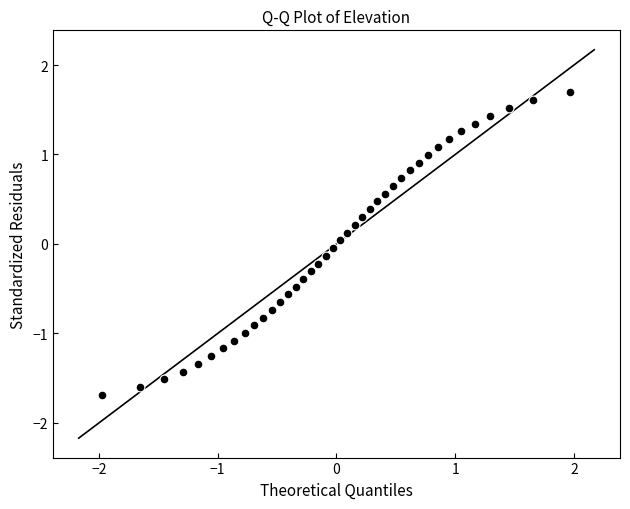

What is the range of X values (max minus min)?

3.9